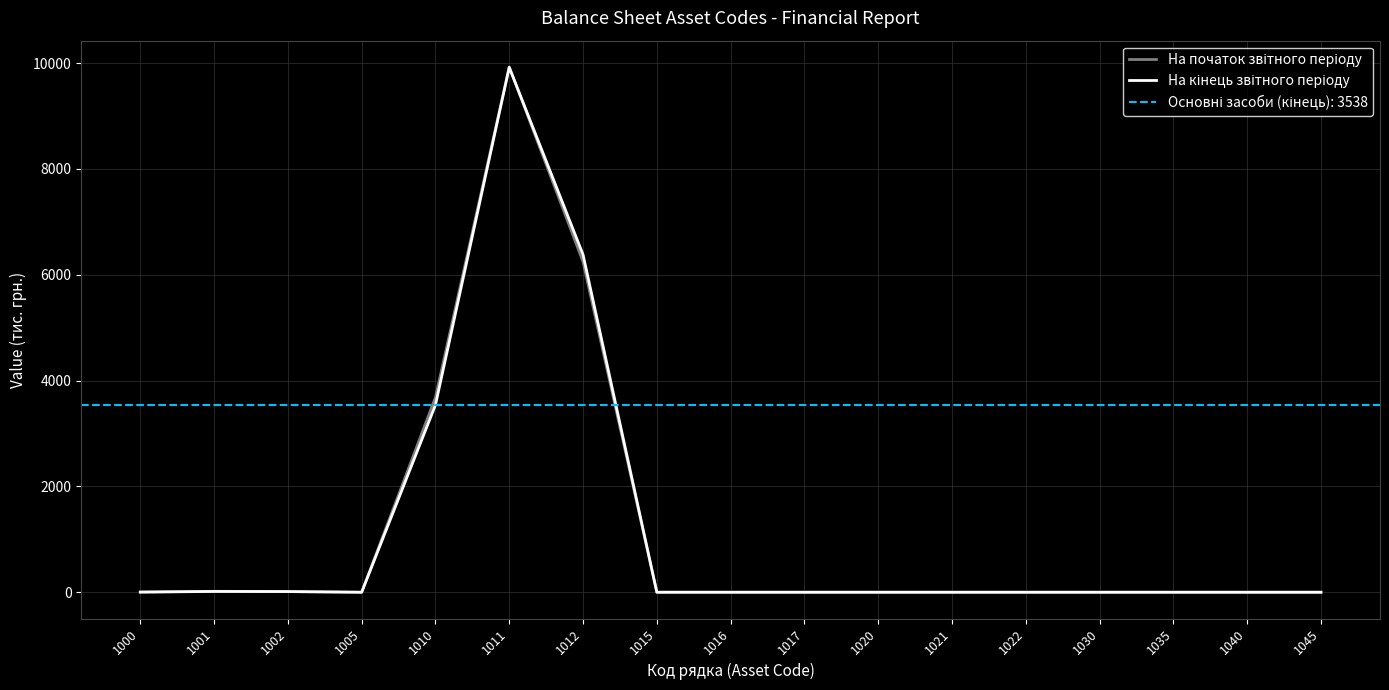

Is it true that На кінець звітного періоду equals 0 at 1016?

True